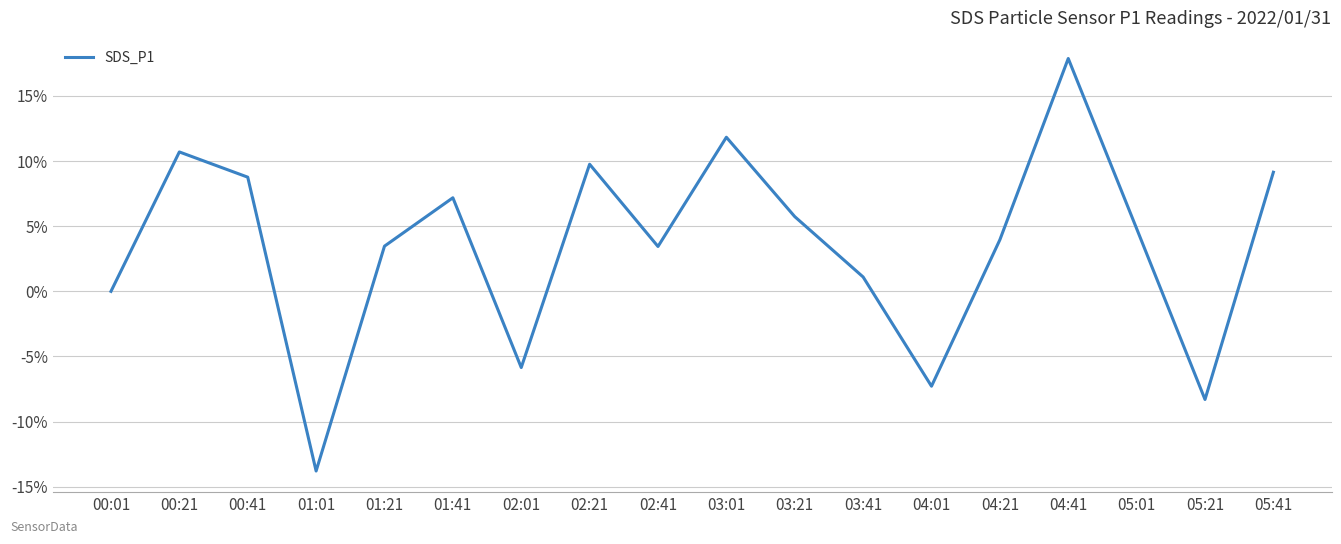

The chart shows a value of 1.1 at 03:41. True or false?

True